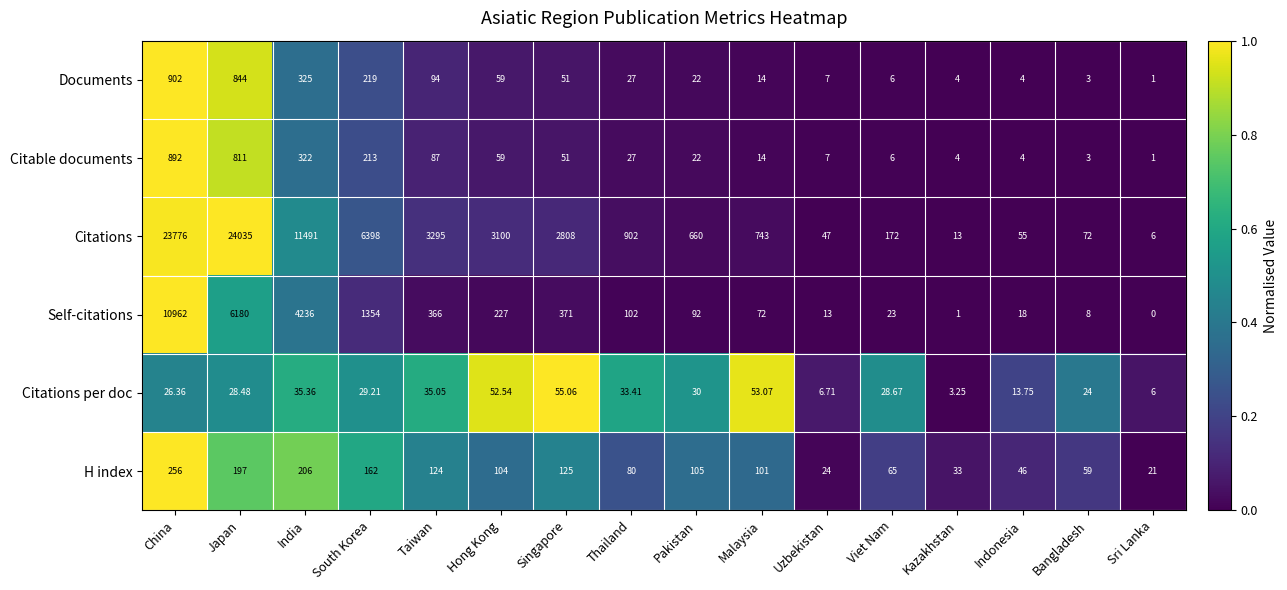

At how many categories does at least one series exceed 0?

16